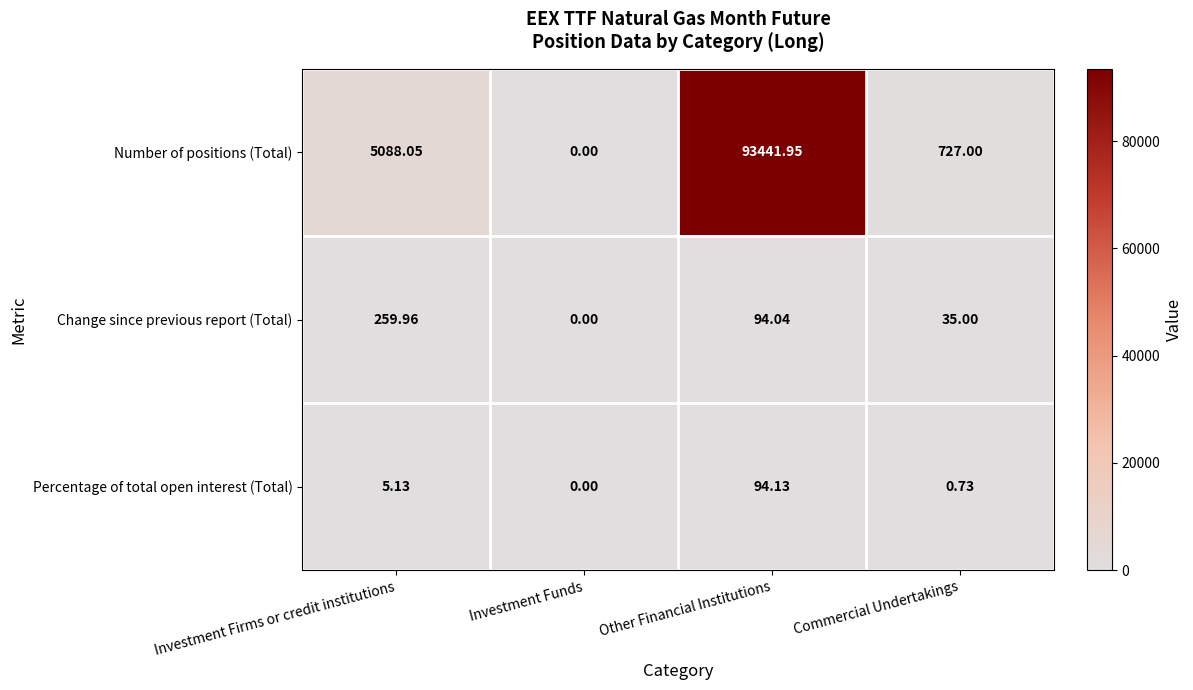

At Investment Firms or credit institutions, list the series in order from smallest to largest.

Percentage of total open interest (Total), Change since previous report (Total), Number of positions (Total)